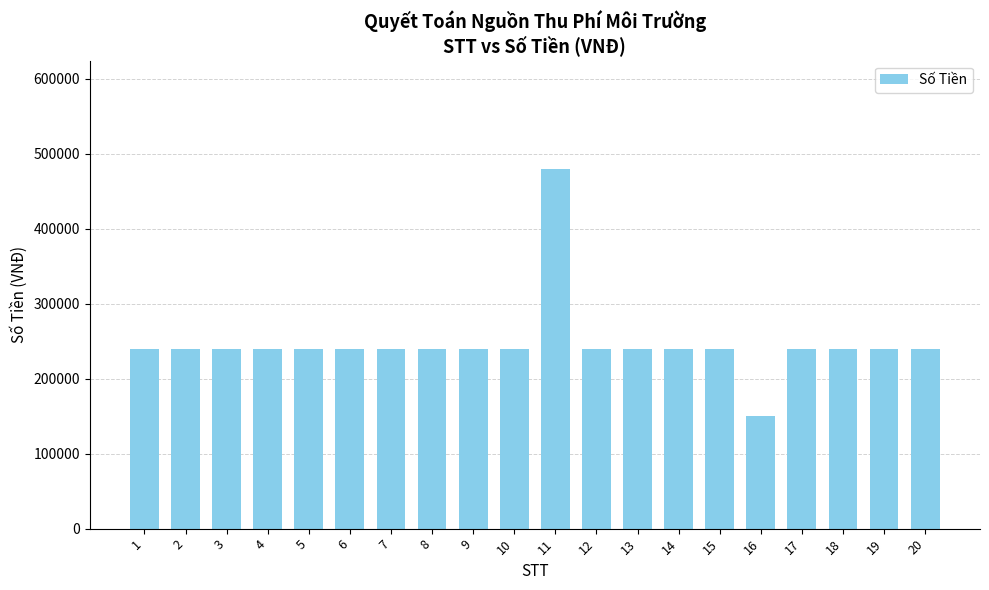

What is the average value?

247500